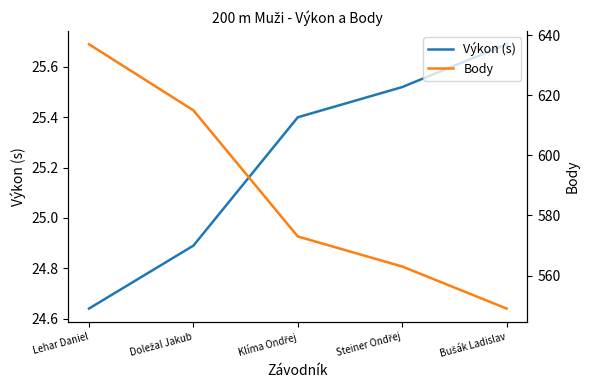

What is the difference between the Body values at Lehar Daniel and Klíma Ondřej?

64.0